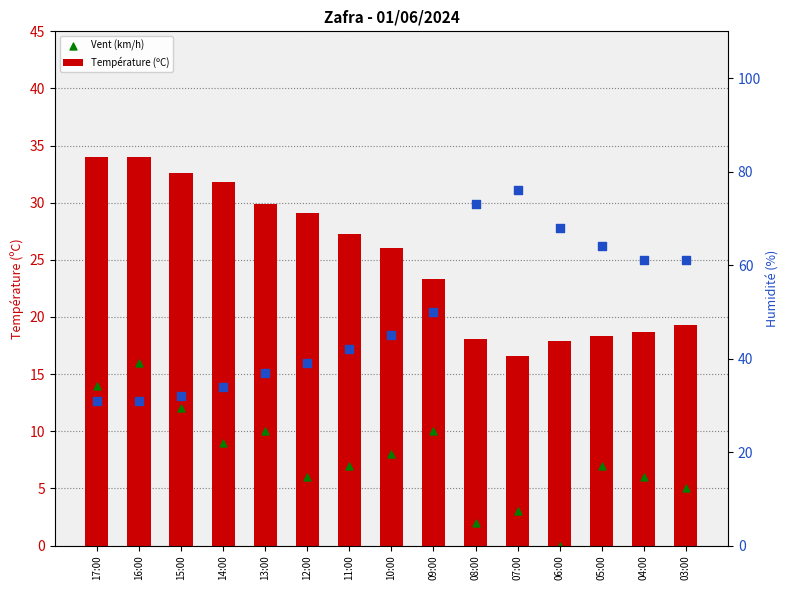

Which series reaches the maximum Y coordinate?

Humidité (%)